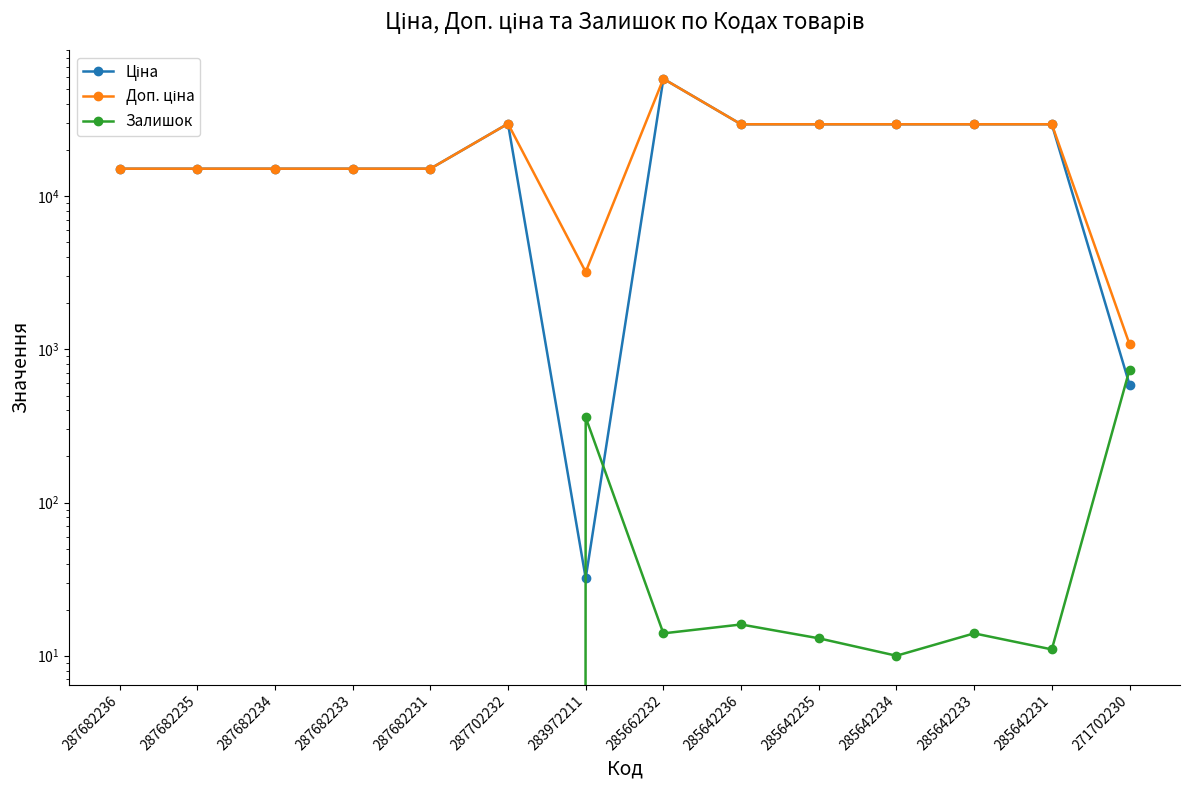

True or false: Залишок and Доп. ціна intersect in this chart.

False